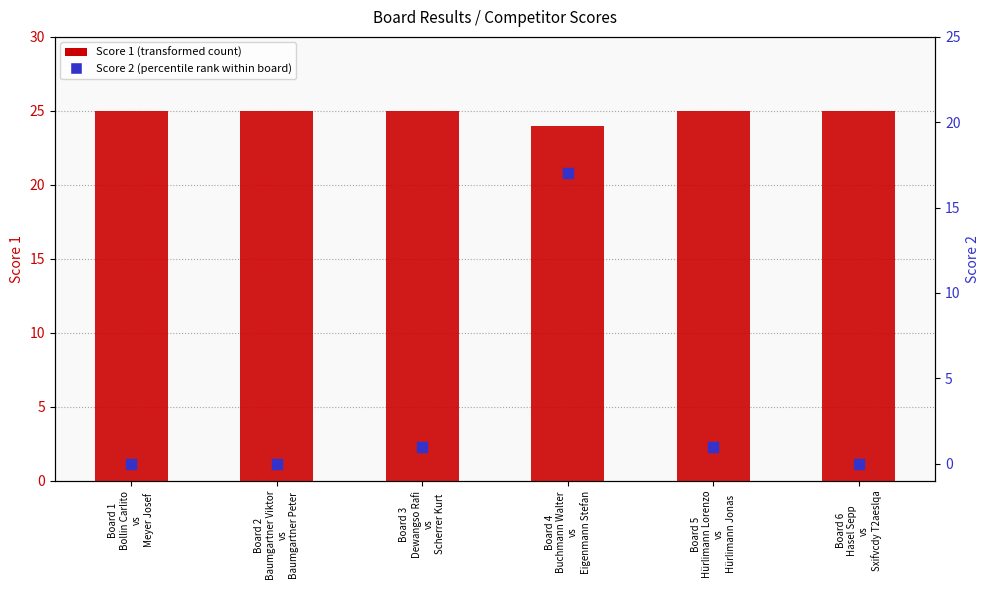

Which series has the largest Y range (max minus min)?

Score 2